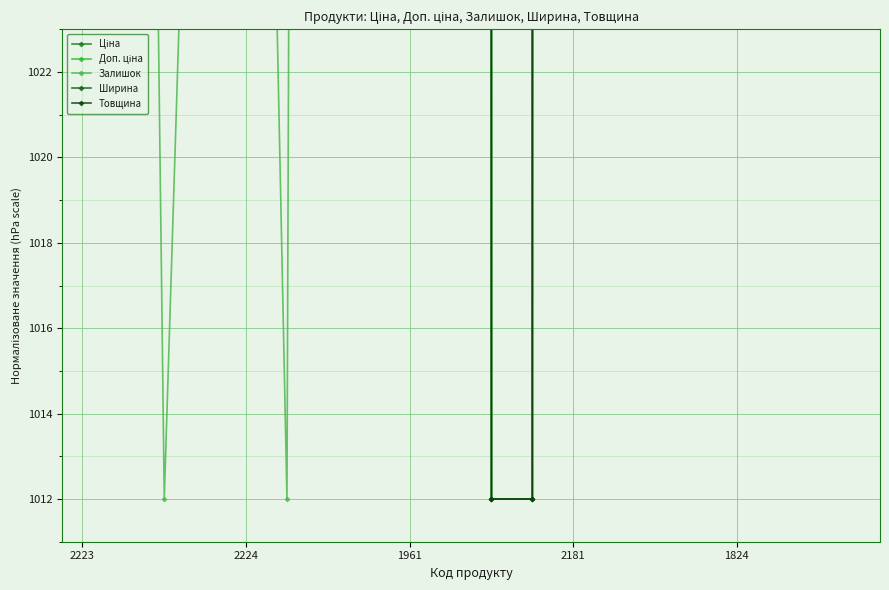

What is the value of the Залишок point at the 19th from the left?

1258.5